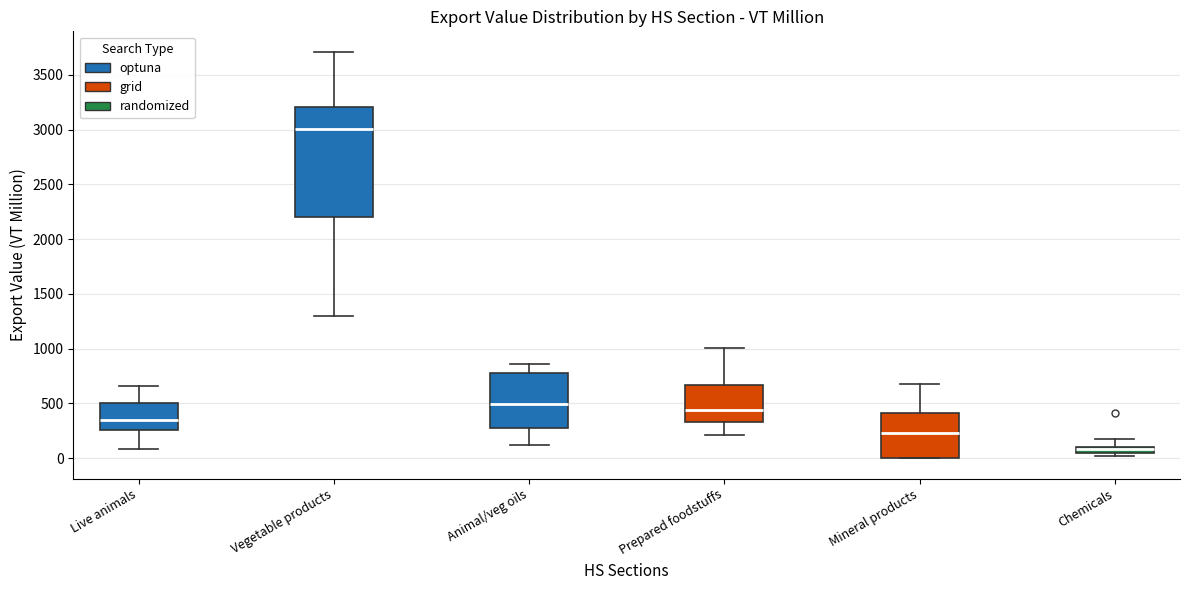

Where does the lower whisker of the box for Animal/veg oils end on the y-axis? The values are not printed on the chart, so give them approximately, as read against the axis.

150